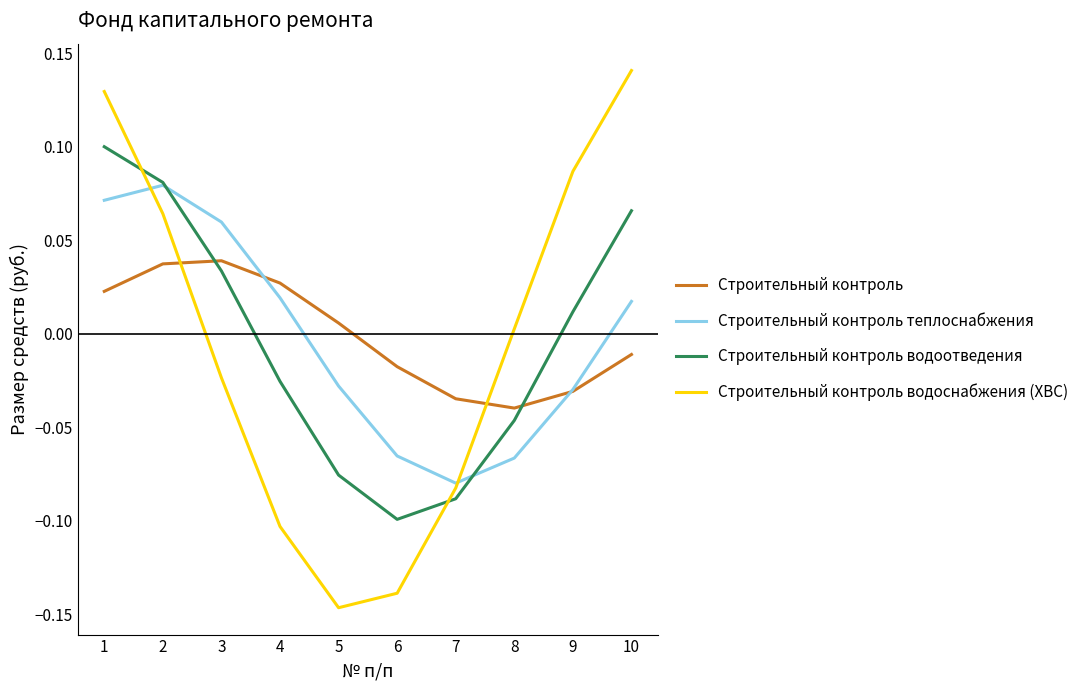

Which category has the lowest value across all series?

5